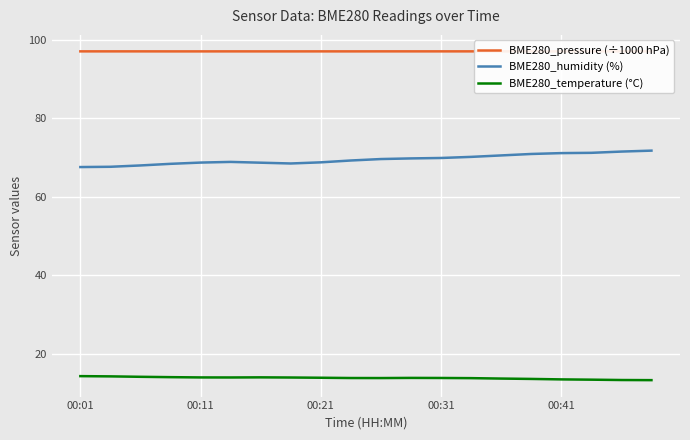

True or false: BME280_temperature (°C) and BME280_humidity (%) cross at least once.

False